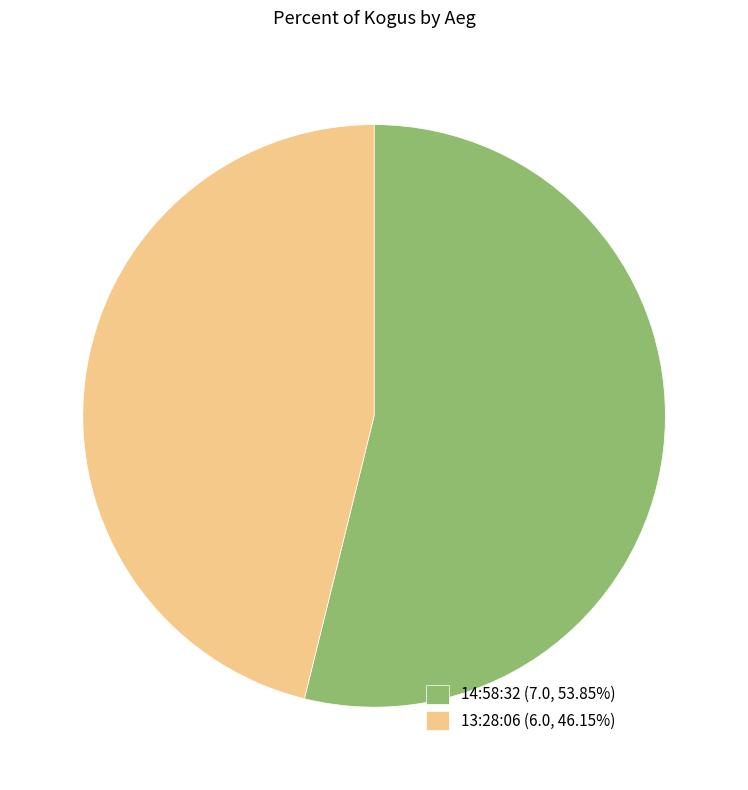

Count the number of slices in the pie.

2